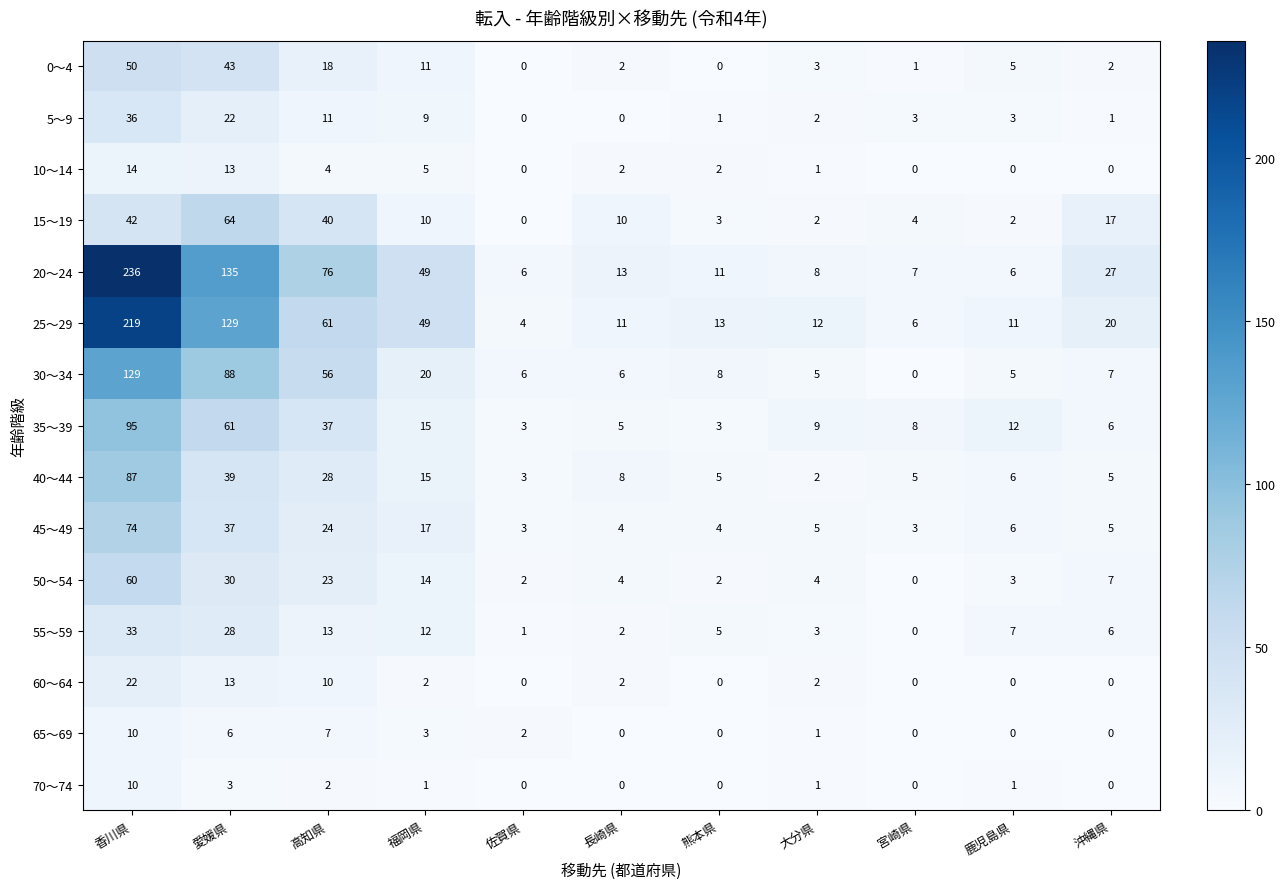

Which series has the largest total across all categories?

20～24